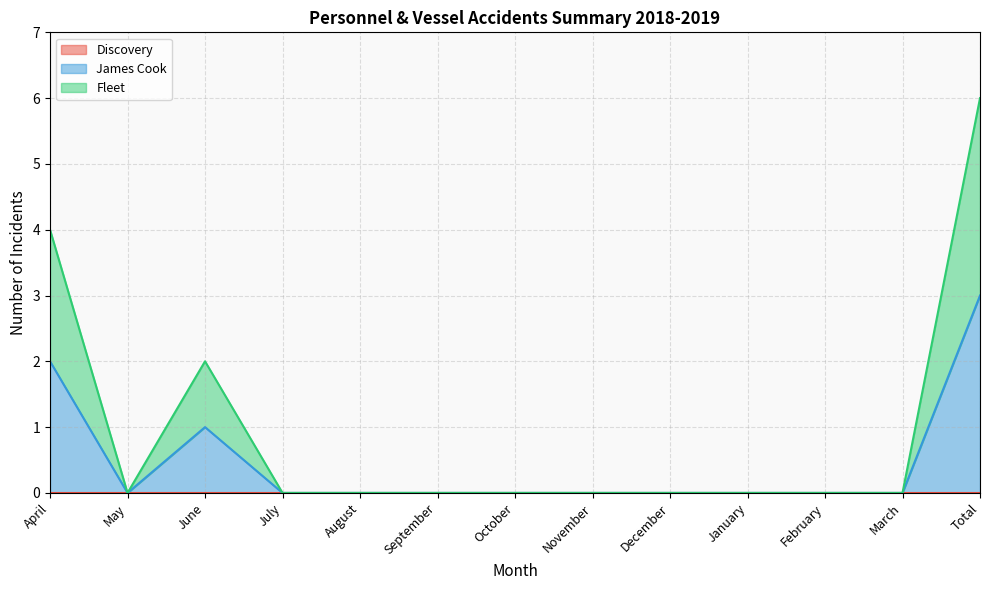

What is the difference between the maximum and minimum values in the James Cook series?

3